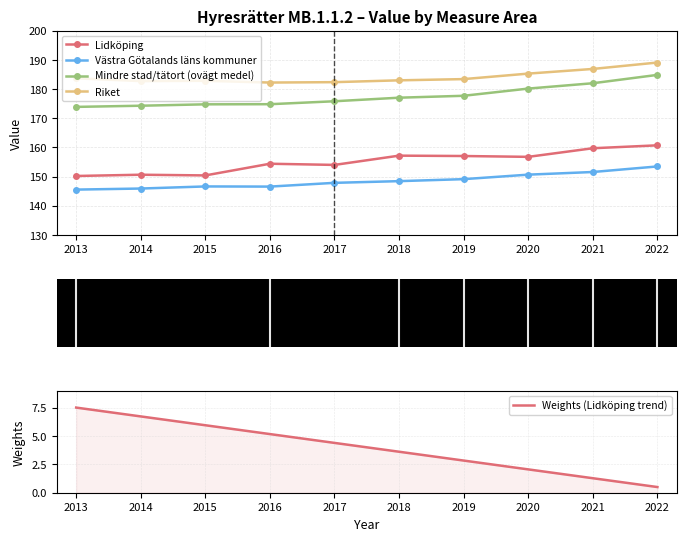

Reading left to right, what are all the values shown in this chart?

Lidköping: 2013=150.2	2014=150.7	2015=150.4	2016=154.4	2017=154.0	2018=157.2	2019=157.1	2020=156.8	2021=159.7	2022=160.7
Västra Götalands läns kommuner: 2013=145.6	2014=145.9	2015=146.7	2016=146.6	2017=147.9	2018=148.5	2019=149.1	2020=150.7	2021=151.6	2022=153.5
Mindre stad/tätort (ovägt medel): 2013=173.9	2014=174.3	2015=174.8	2016=174.8	2017=175.8	2018=177.1	2019=177.7	2020=180.2	2021=182.0	2022=184.9
Riket: 2013=183.7	2014=182.7	2015=182.8	2016=182.2	2017=182.4	2018=183.0	2019=183.4	2020=185.3	2021=186.9	2022=189.1
Weights (Lidköping trend): 2013=7.5	2014=6.7	2015=5.9	2016=5.2	2017=4.4	2018=3.6	2019=2.8	2020=2.1	2021=1.3	2022=0.5